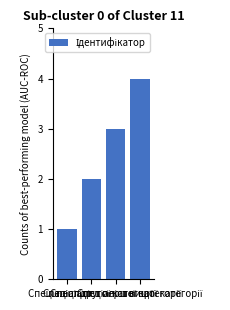

What is the sum of all values?

10